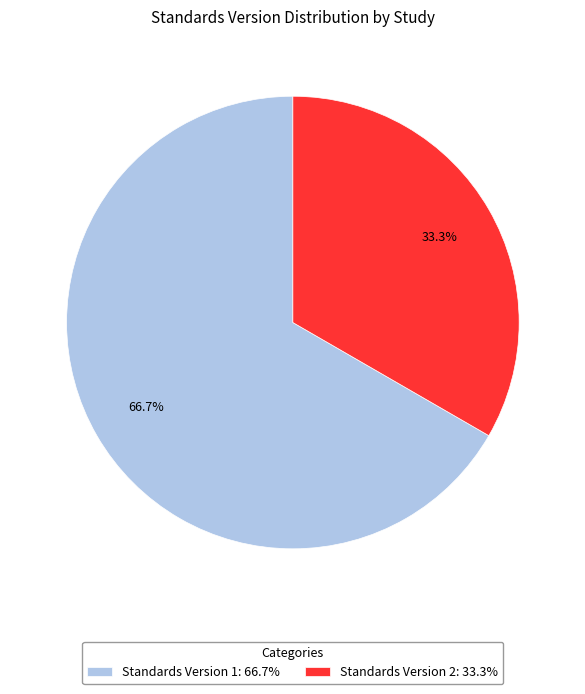

Rank the categories by value from lowest to highest.

Standards Version 2: 33.3%, Standards Version 1: 66.7%